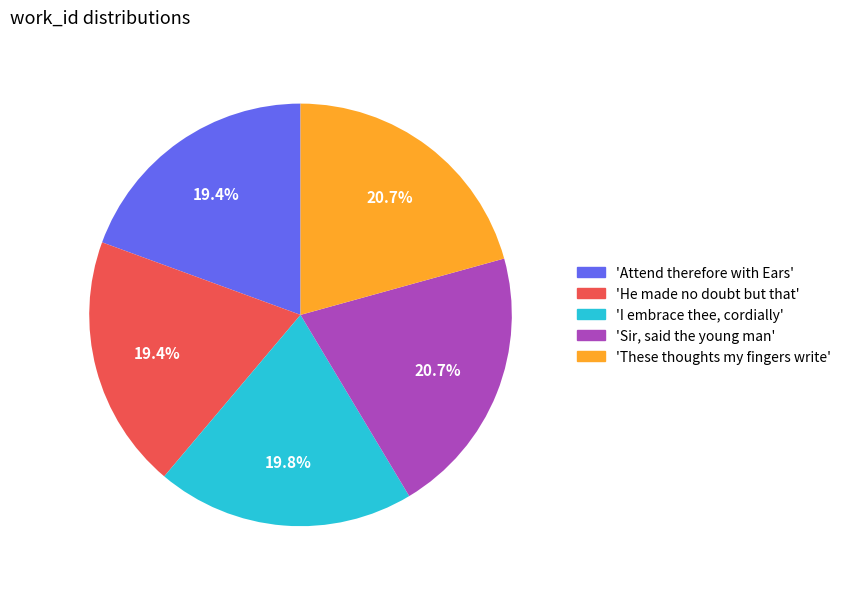

Combined, what portion of the pie is 'He made no doubt but that' and 'These thoughts my fingers write'?

40.1%